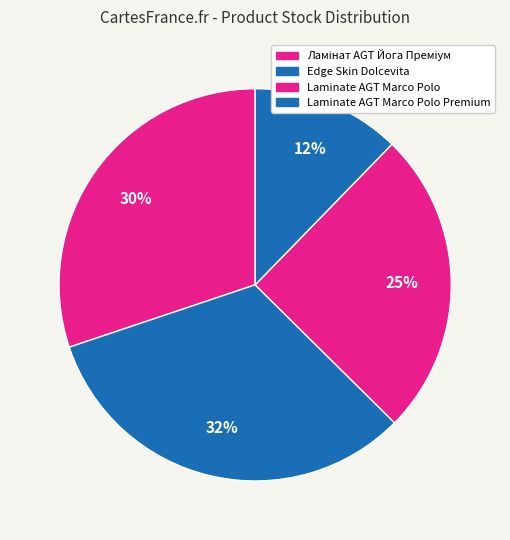

To the nearest percent, what portion does Laminate AGT Marco Polo Premium represent?

12%